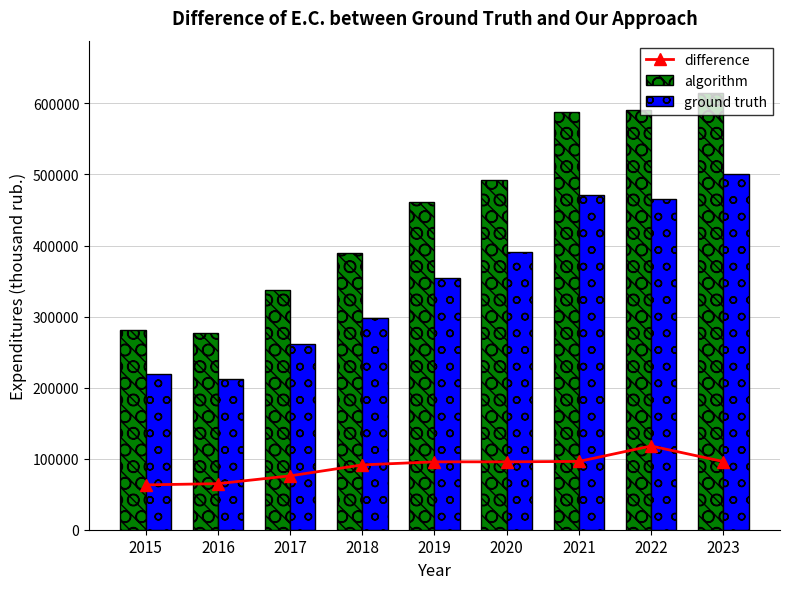

Between 2016 and 2018, which is larger?

2018